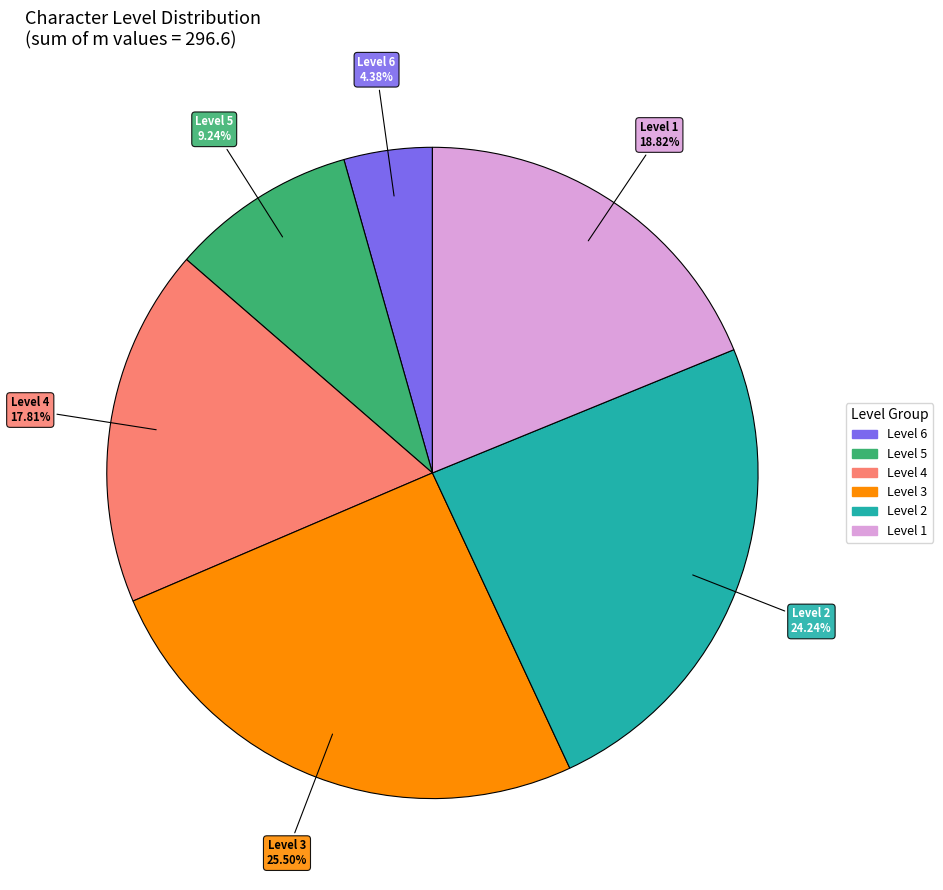

Does any single category account for the majority?

No